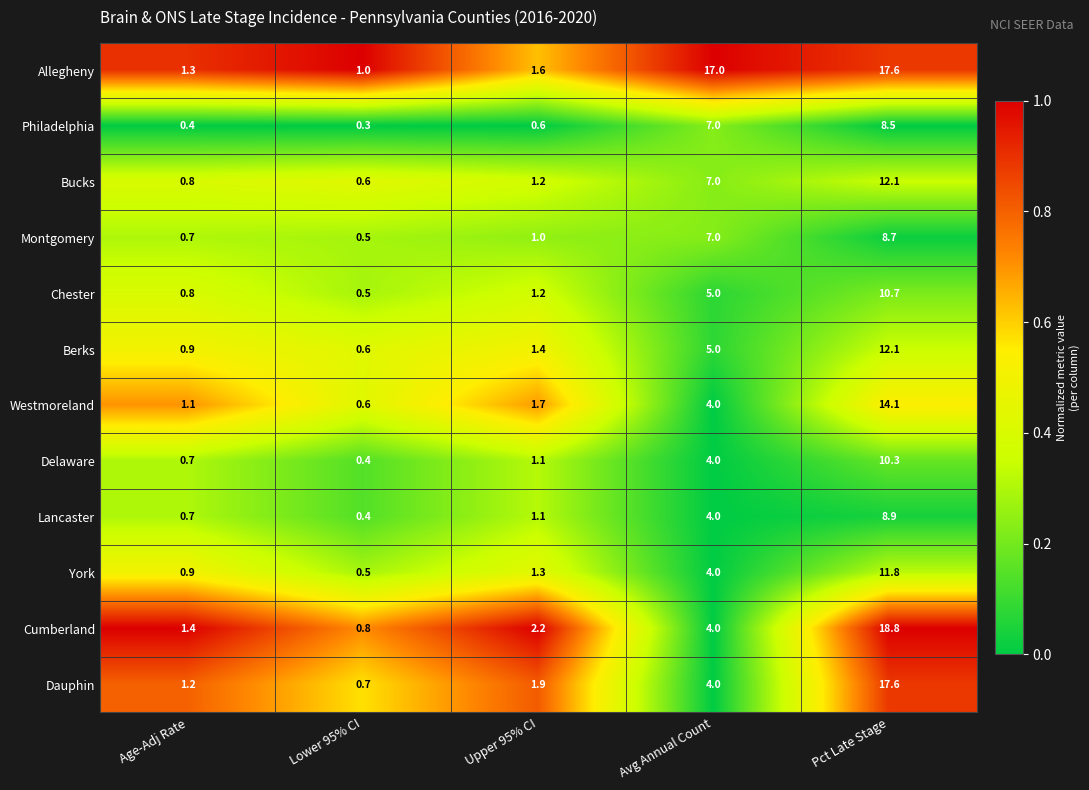

At which category does the chart reach its minimum across all series?

Lower 95% CI